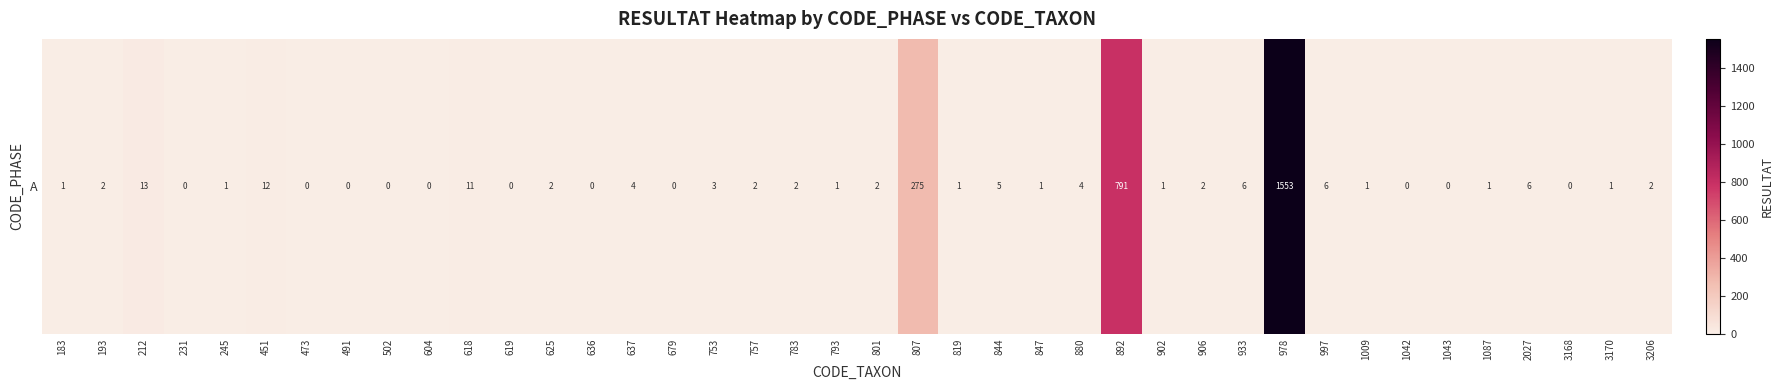

What is the difference between the maximum and minimum values?

1553